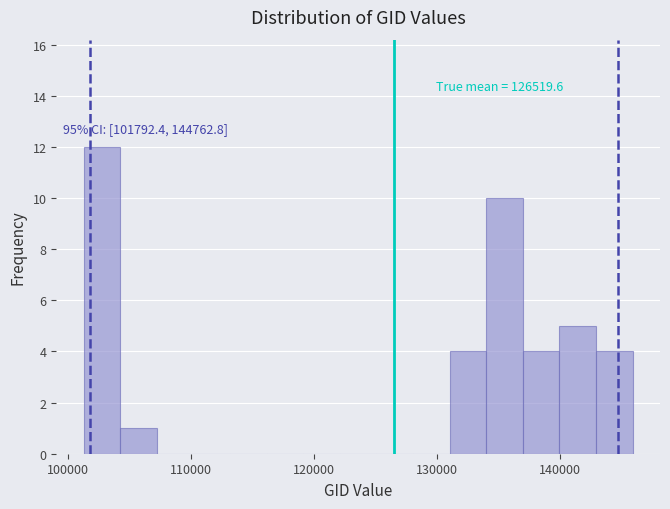

Around what value on the x-axis is the tallest bar? Give the approximate position of its centre, as read against the axis.

103000